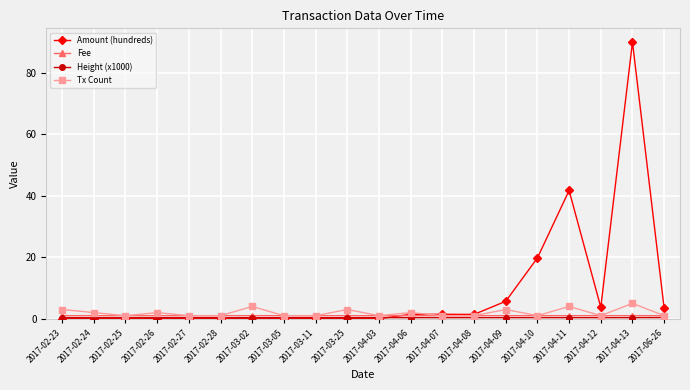

What is the total value across all series at 2017-02-25?

2.3